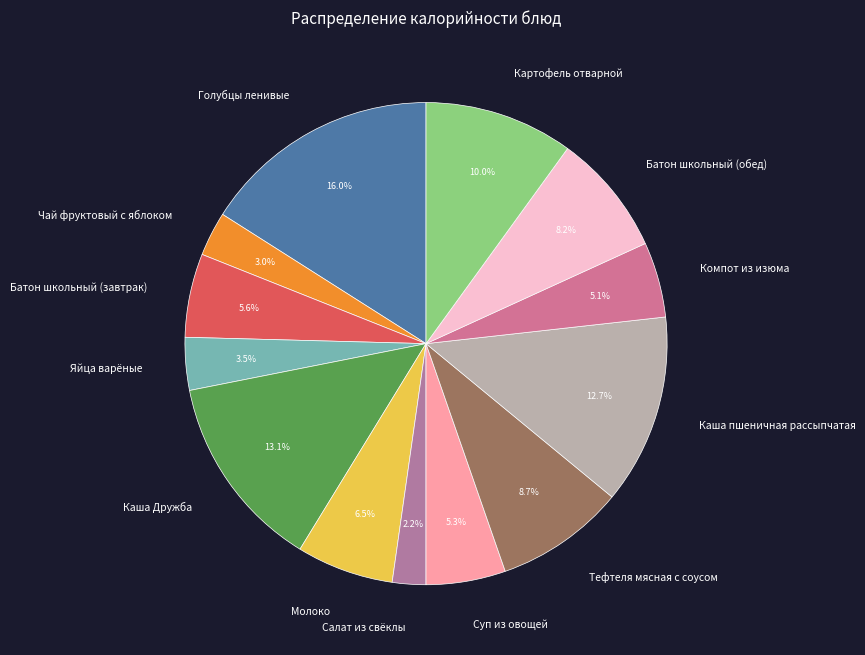

Which category has the biggest portion of the pie?

Голубцы ленивые